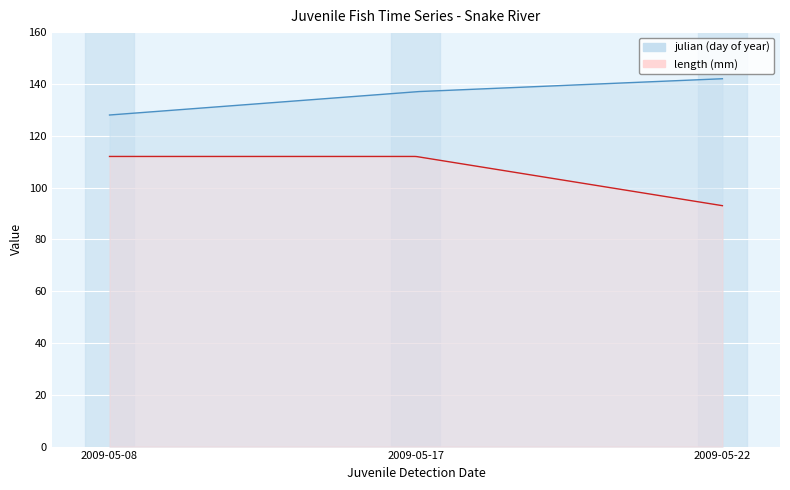

What is the sum of the length values at 2009-05-17 and 2009-05-08?

224